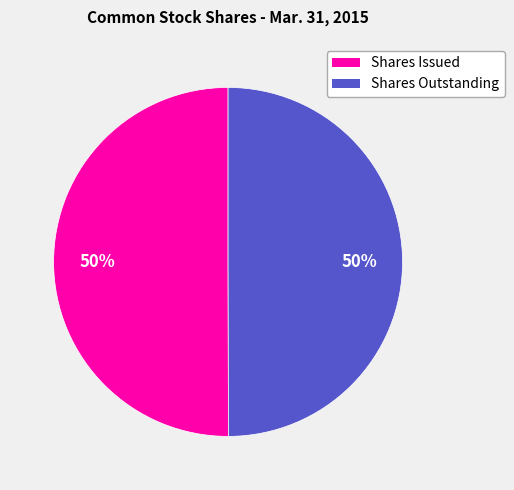

What is the ratio of the value at Shares Issued to the value at Shares Outstanding?

1.0